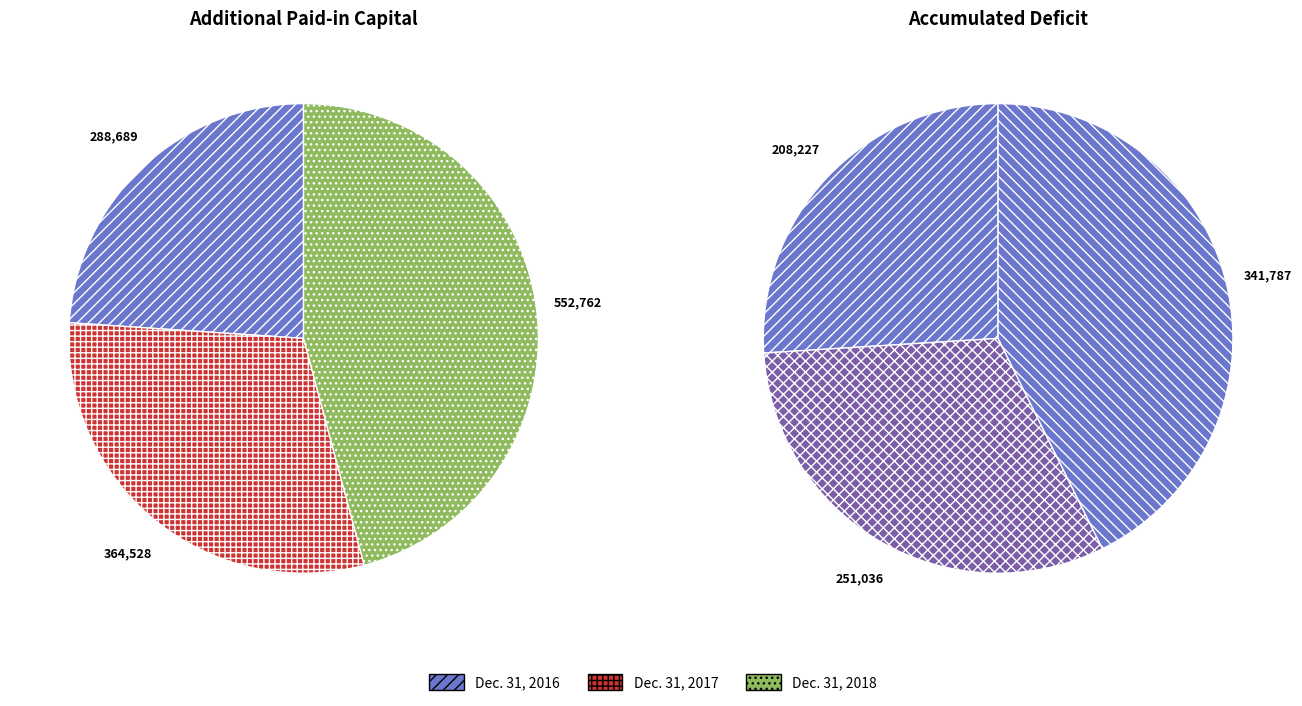

Rank the categories by value from highest to lowest.

Dec. 31, 2018, Dec. 31, 2017, Dec. 31, 2016